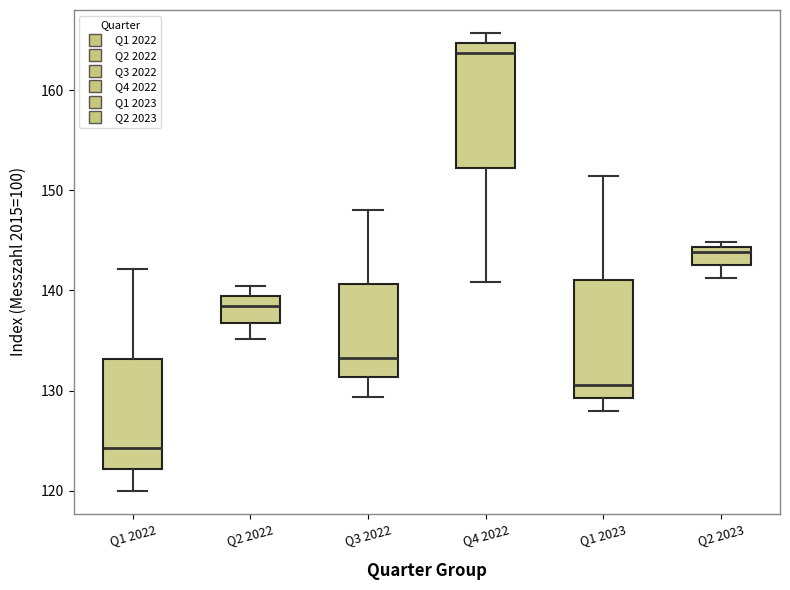

Reading left to right, read every box against the y-axis: the position of its median line, the range the box covers, and the ends of its whiskers. The values are not printed on the chart, so give them approximately, as read against the axis.

Q1 2022: median 124, box 122 to 133, whiskers 120 to 142
Q2 2022: median 138, box 137 to 139, whiskers 135 to 140
Q3 2022: median 133, box 131 to 141, whiskers 129 to 148
Q4 2022: median 164, box 152 to 165, whiskers 141 to 166
Q1 2023: median 131, box 129 to 141, whiskers 128 to 151
Q2 2023: median 144 (just below the box's upper edge), box 143 to 144, whiskers 141 to 145